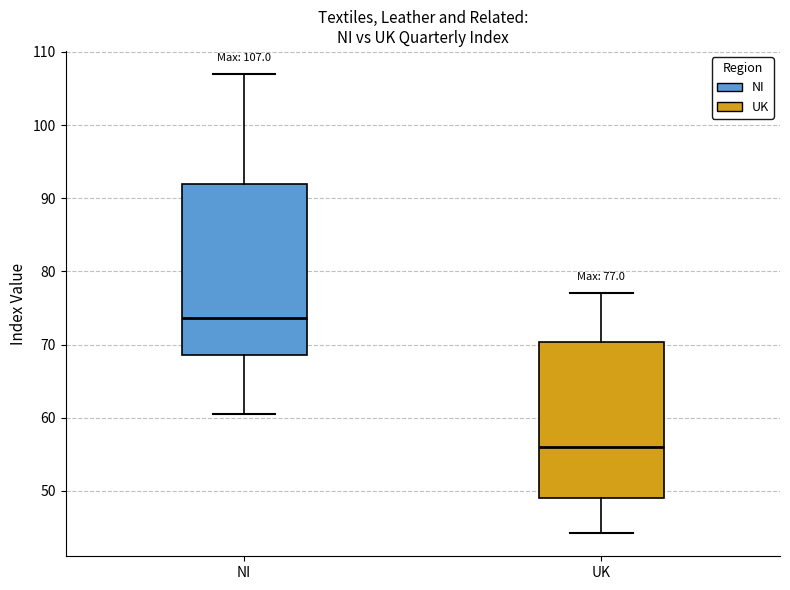

Which box is the tallest, from its lower edge to its upper edge?

NI